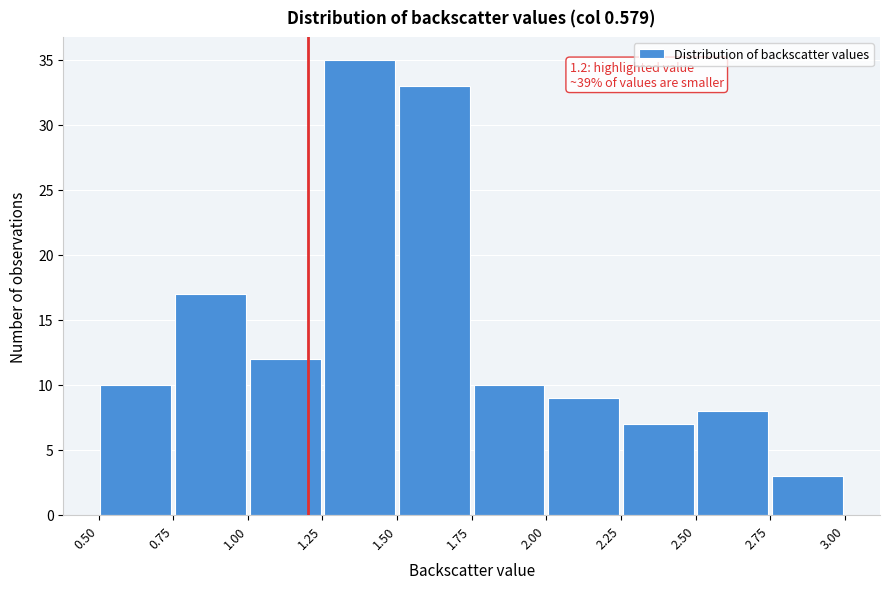

Which range on the x-axis has the tallest bar?

1.25 to 1.50